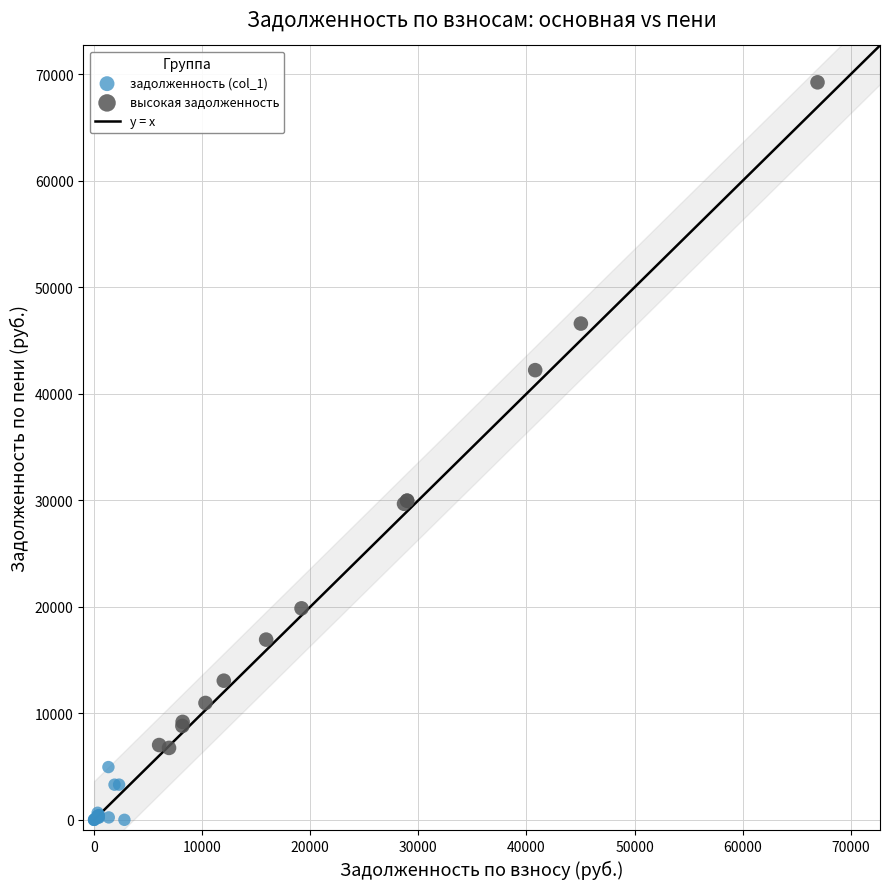

Which series contains the lowest Y value?

задолженность (col_1)